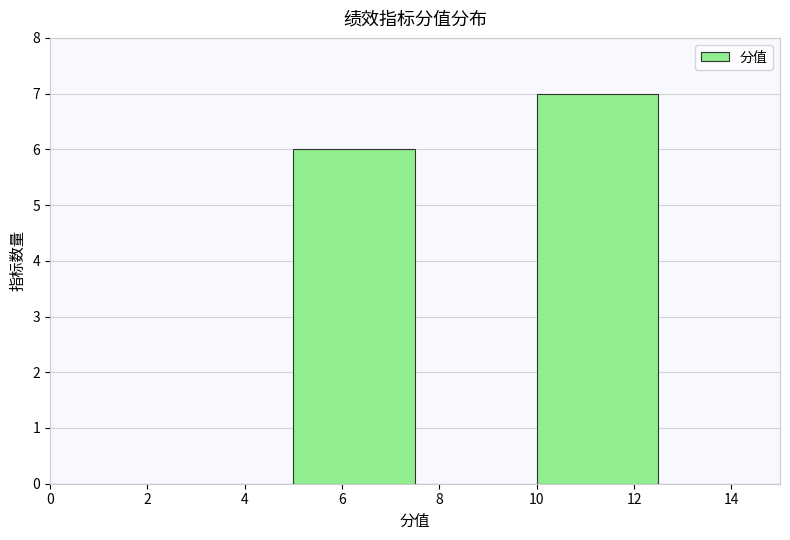

Reading left to right, list every bar in this chart as the range it spans on the x-axis followed by its height. The values are not printed on the chart, so give them approximately, as read against the axis.

0.0 to 2.5: 0
2.5 to 5.0: 0
5.0 to 7.5: 6
7.5 to 10.0: 0
10.0 to 12.5: 7
12.5 to 15.0: 0